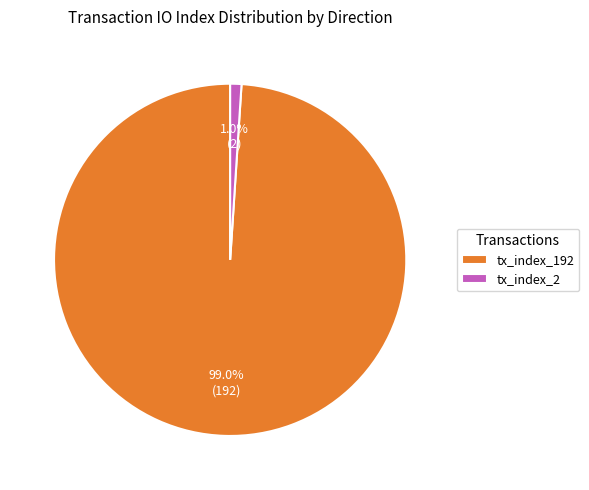

True or false: tx_index_192 accounts for 87% of the total.

False